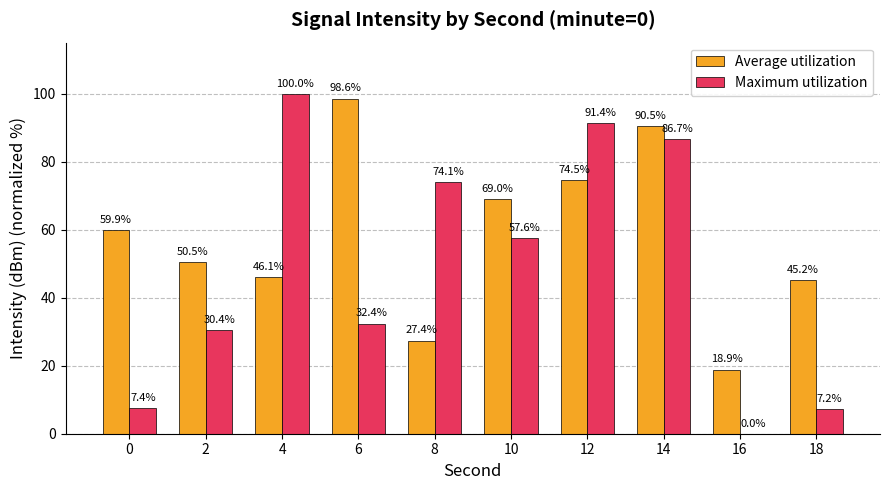

Reading right to left, extract all data points from this chart.

Average utilization: 18=45.2	16=18.9	14=90.5	12=74.5	10=69.0	8=27.4	6=98.6	4=46.1	2=50.5	0=59.9
Maximum utilization: 18=7.2	16=0.0	14=86.7	12=91.4	10=57.6	8=74.1	6=32.4	4=100.0	2=30.4	0=7.4